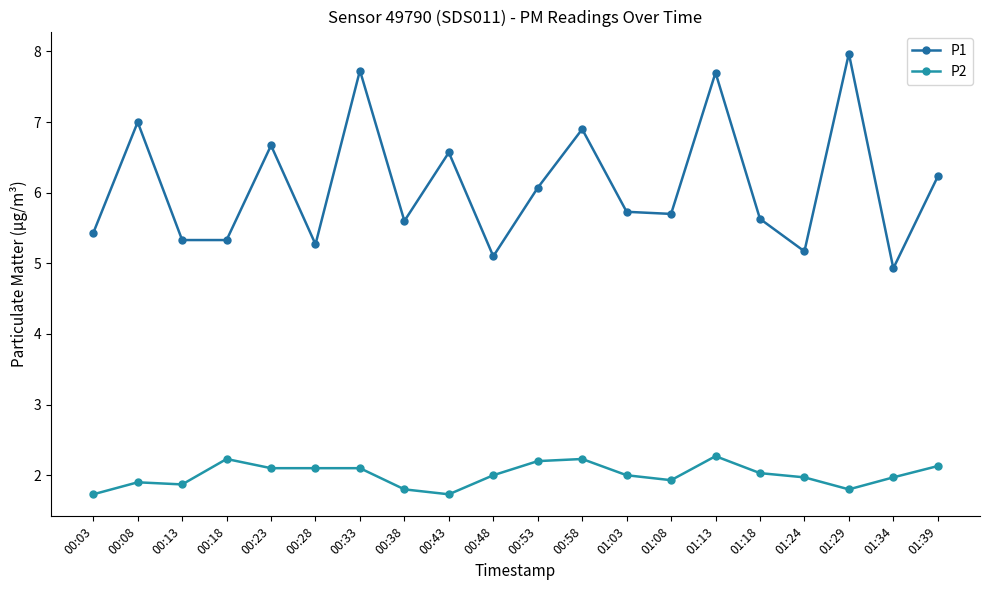

At which label is P2 closest to 2?

00:48